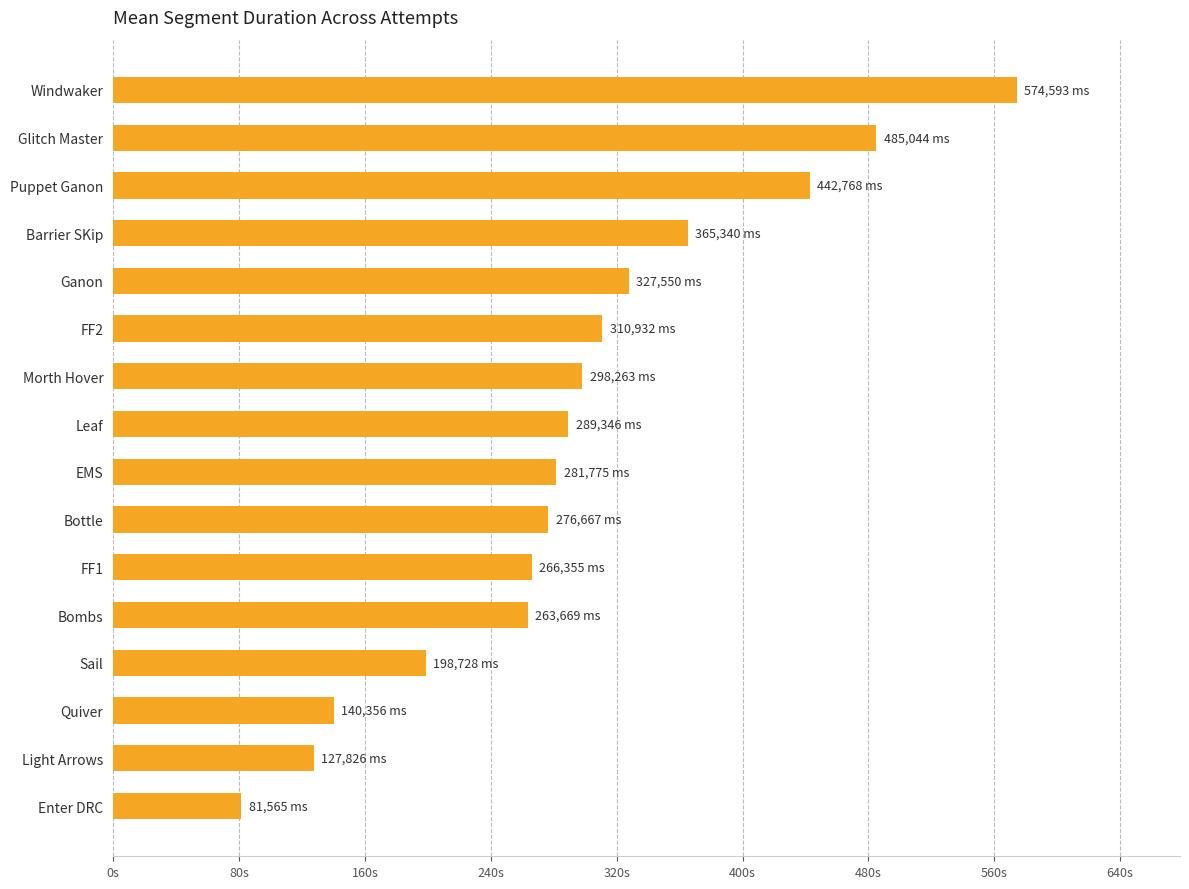

At which category does the chart reach its minimum across all series?

Enter DRC